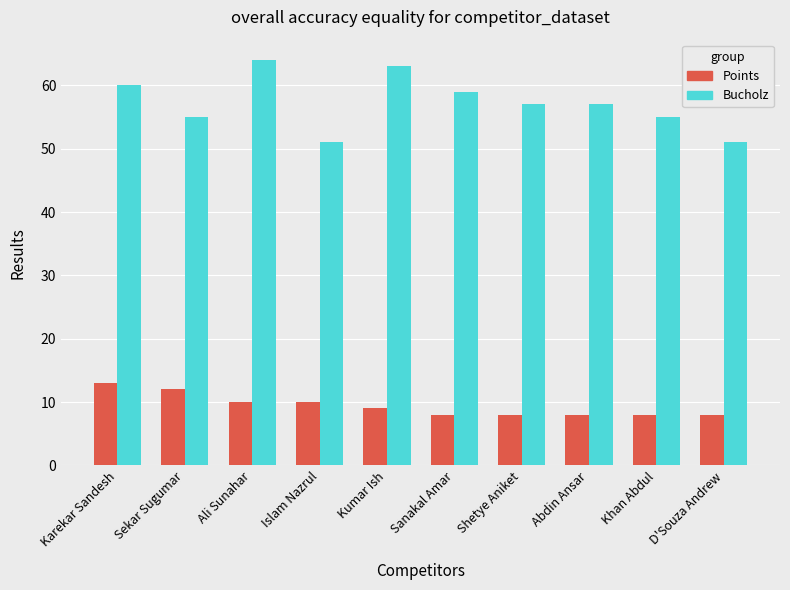

Are the bars horizontal?

No